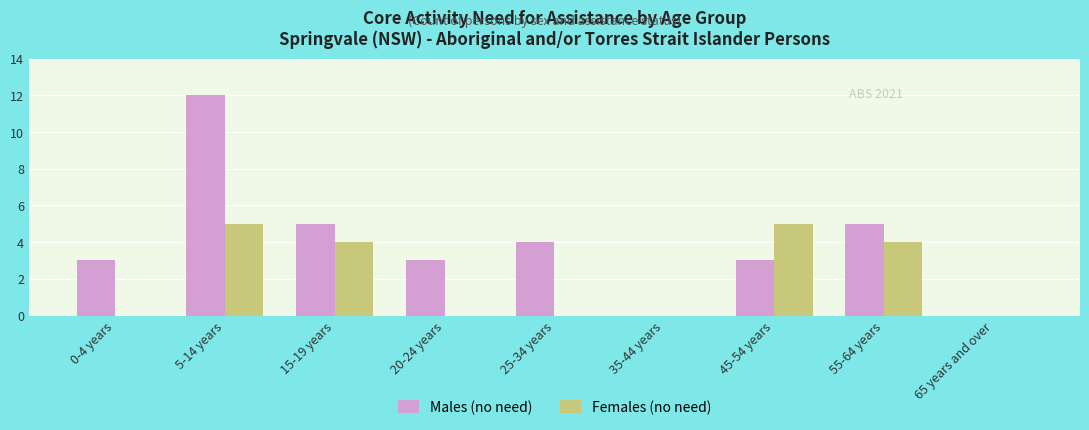

What is the sum of all Females (no need) values?

18